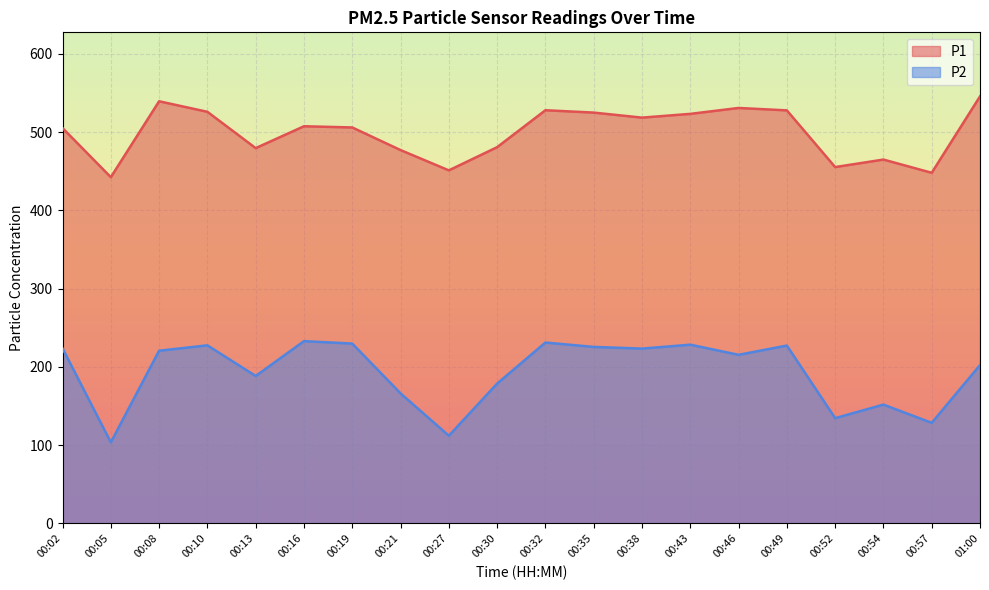

In P1, how many points are lower than both neighbors (excluding endpoints)?

6